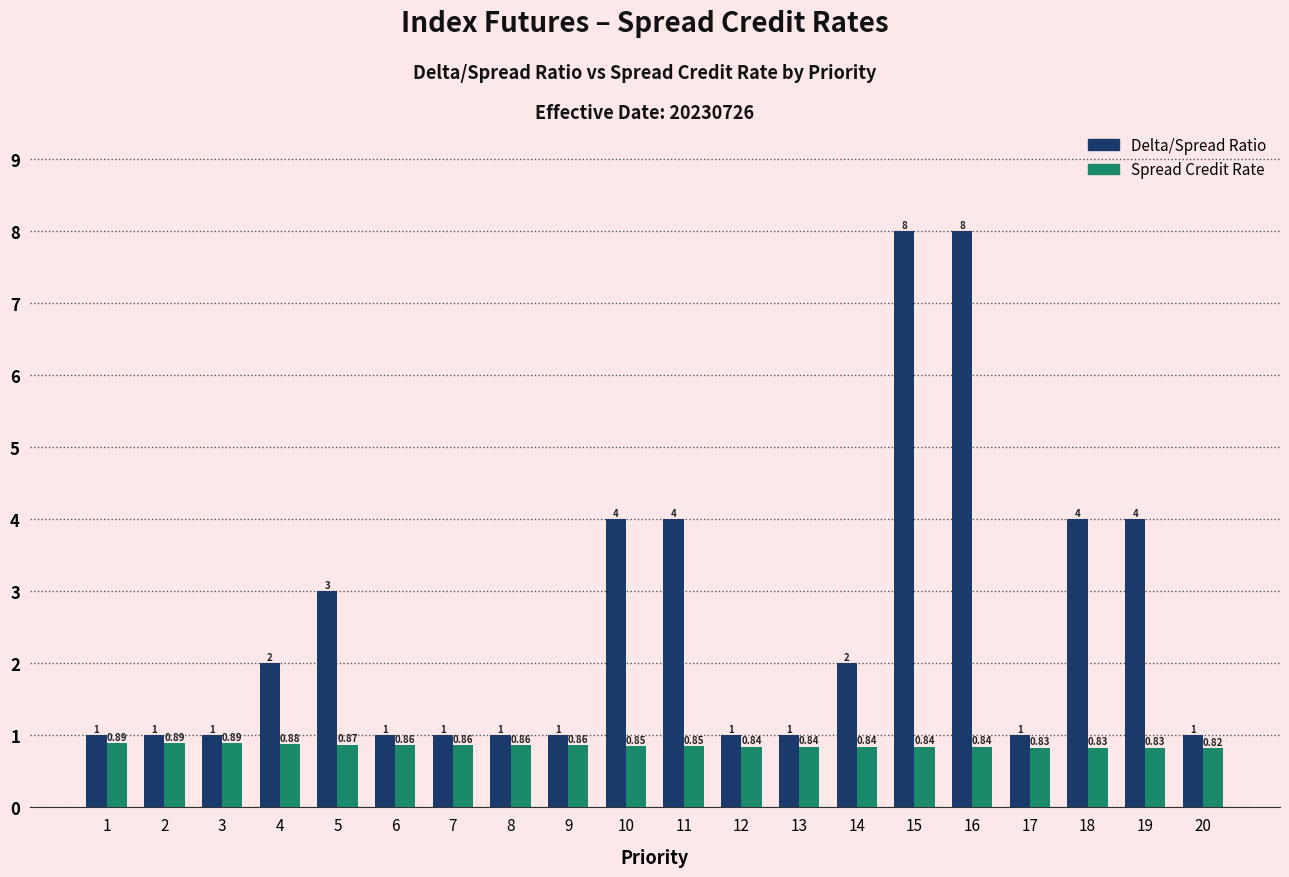

Read the Delta/Spread Ratio value at 14.

2.0